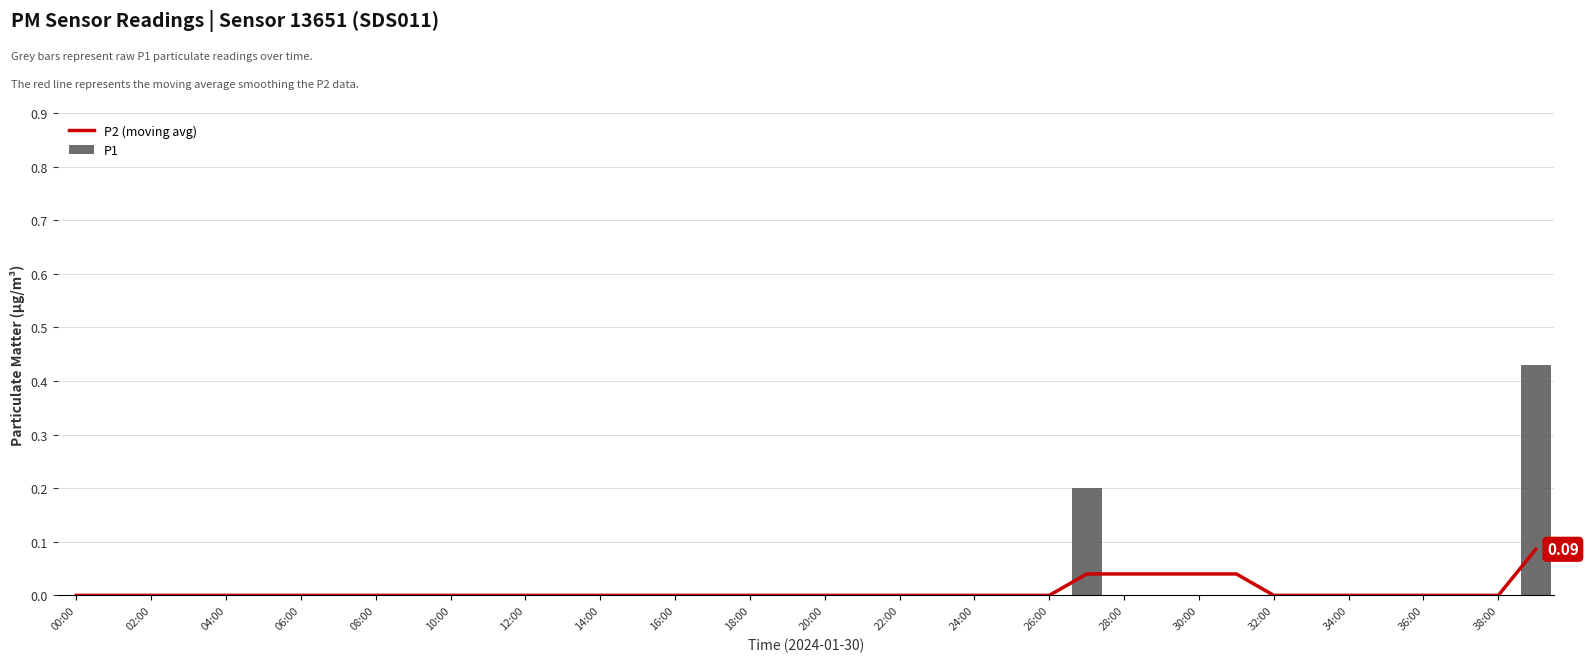

Rank the series by their maximum value, from highest to lowest.

P1, P2 (moving avg)